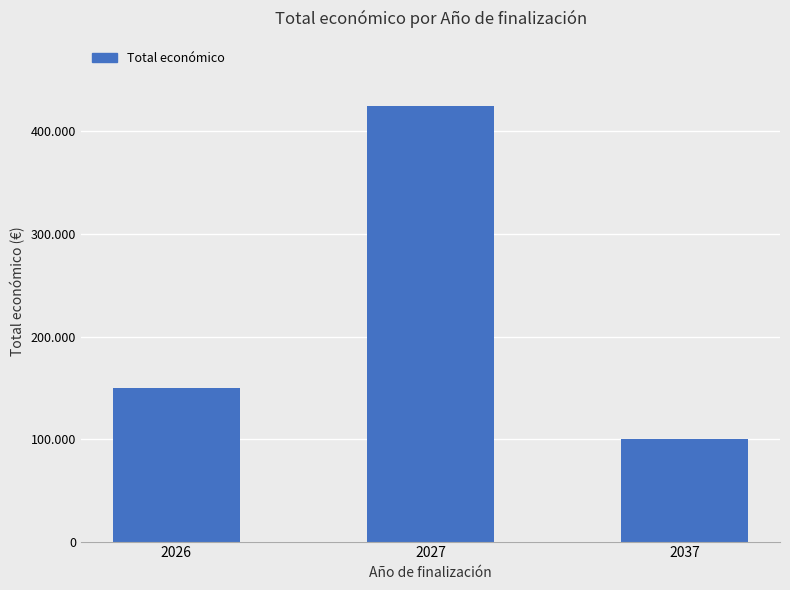

Which category has the highest value across all series?

2027